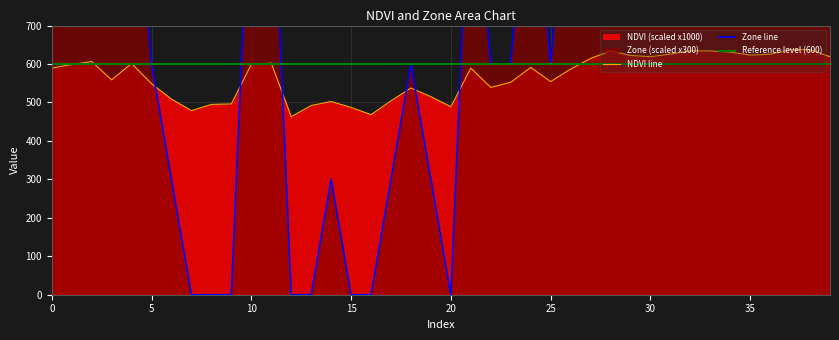

At which label does Zone first exceed 1200?

2